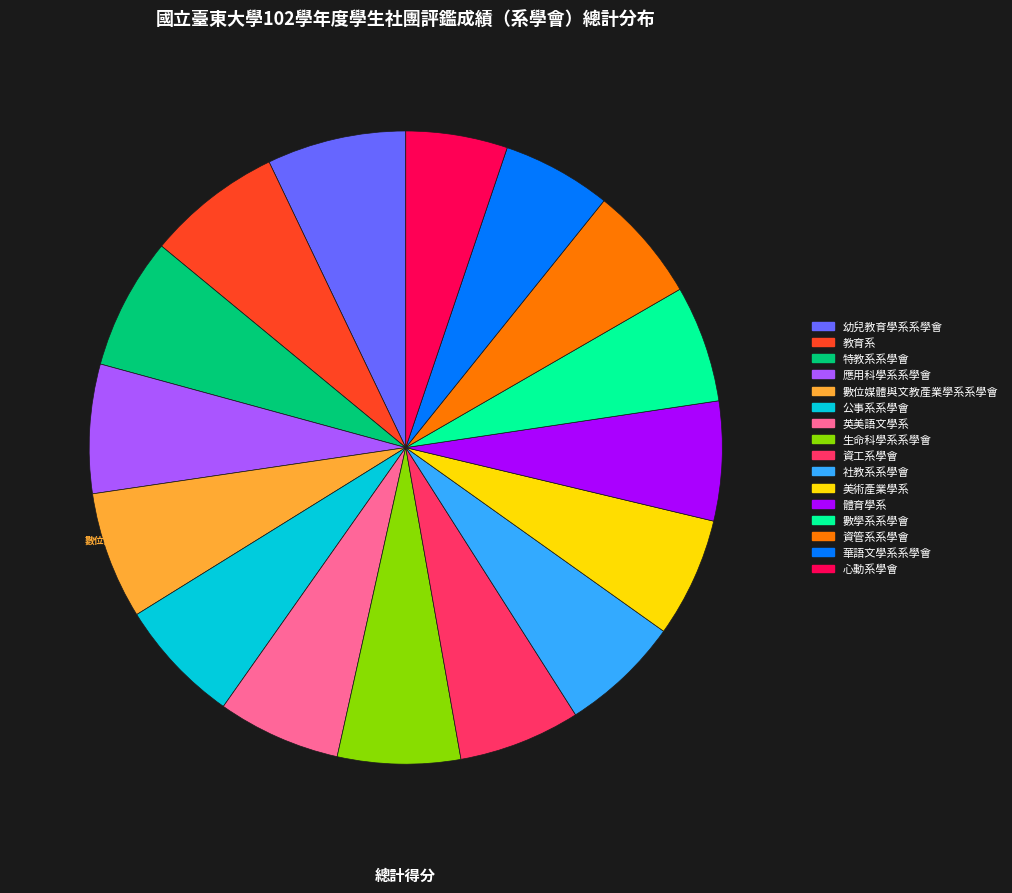

To the nearest percent, what percentage of the pie is 體育學系?

6%